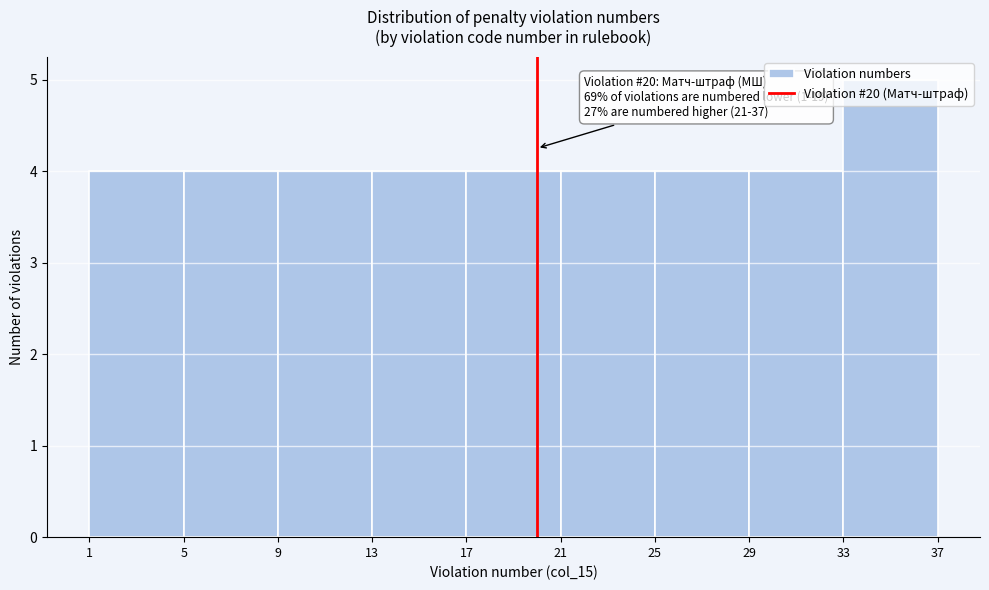

Over which range of the x-axis is the bar tallest?

33 to 37